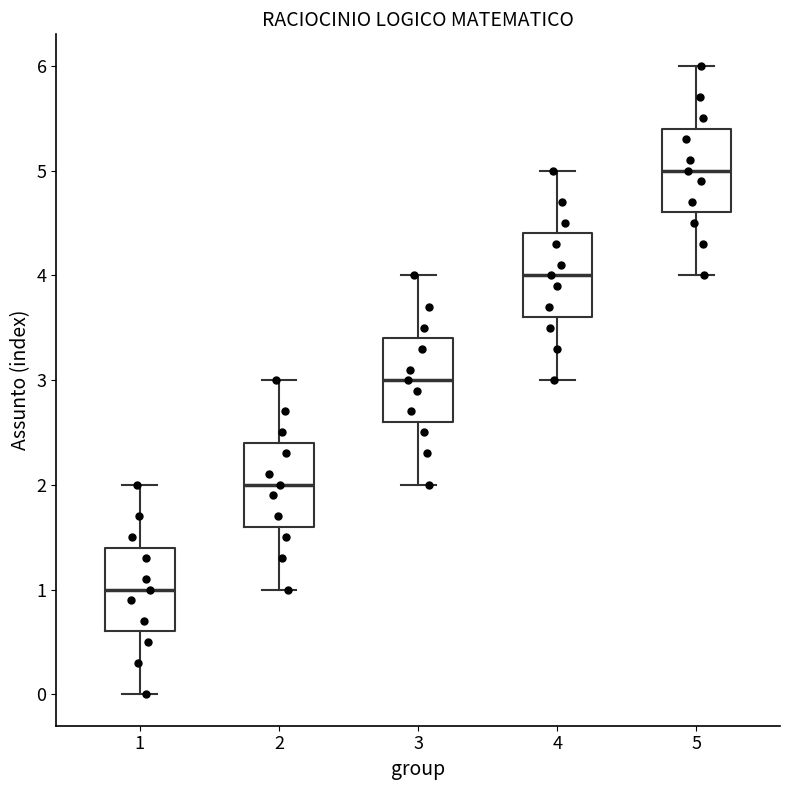

Reading left to right, transcribe this box plot: for each box, give where its median line is, the range the box spans, and where its two whiskers end, as read against the y-axis. The values are not printed on the chart, so give them approximately, as read against the axis.

1: median 1.0, box 0.6 to 1.4, whiskers 0.0 to 2.0
2: median 2.0, box 1.6 to 2.4, whiskers 1.0 to 3.0
3: median 3.0, box 2.6 to 3.4, whiskers 2.0 to 4.0
4: median 4.0, box 3.6 to 4.4, whiskers 3.0 to 5.0
5: median 5.0, box 4.6 to 5.4, whiskers 4.0 to 6.0